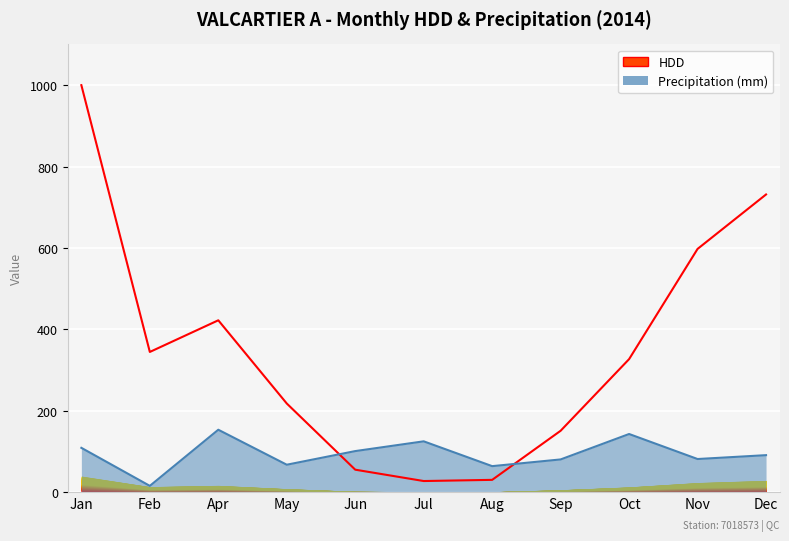

Rank the series at Oct from lowest to highest value.

Precipitation (mm), HDD